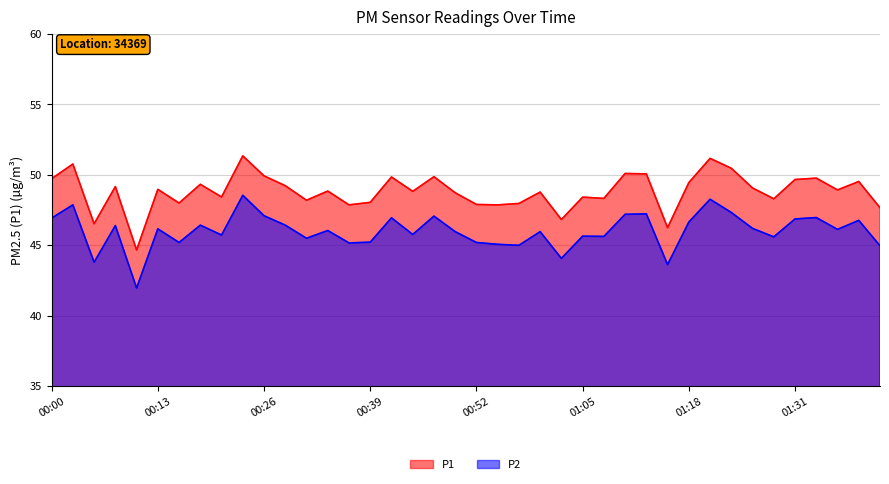

Which series has the widest spread of values?

P1